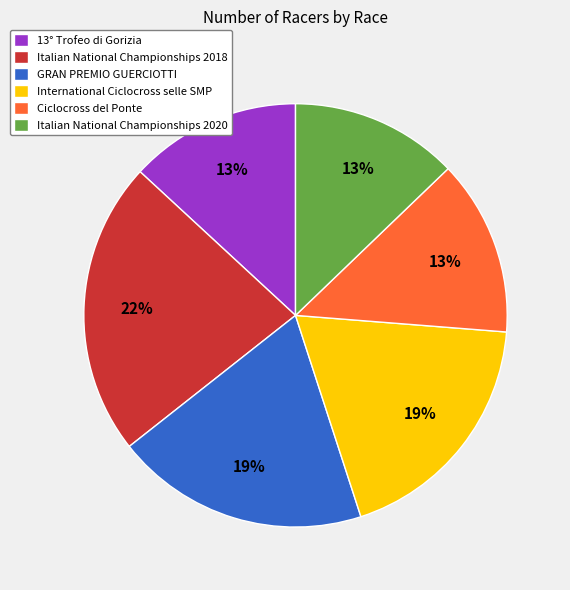

Combined, do 13° Trofeo di Gorizia and GRAN PREMIO GUERCIOTTI account for over 50%?

No